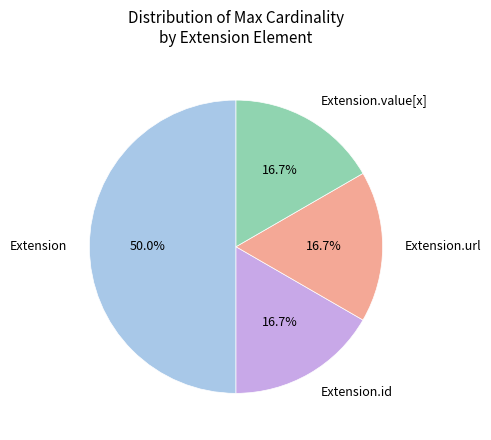

Approximately how many times larger is the value at Extension.url compared to Extension?

0.3